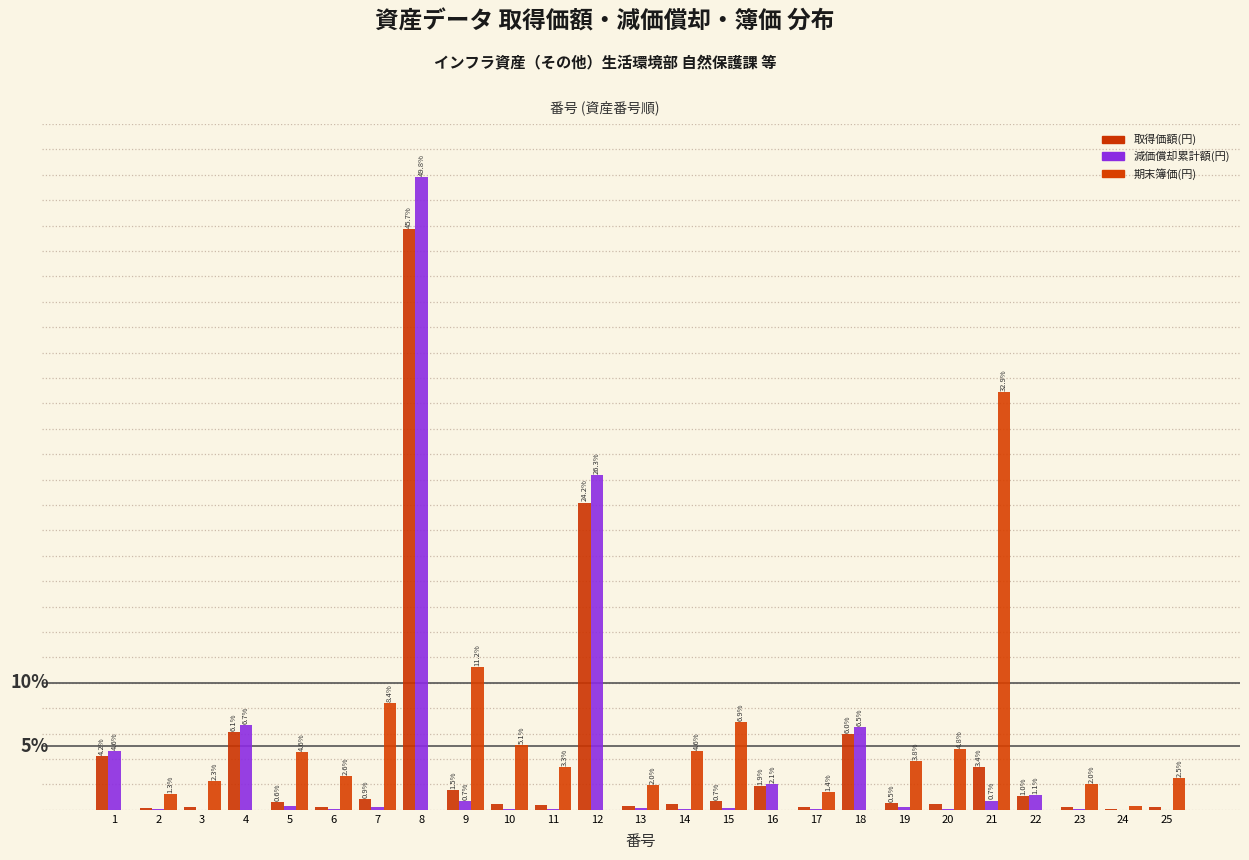

Does the chart contain stacked bars?

No